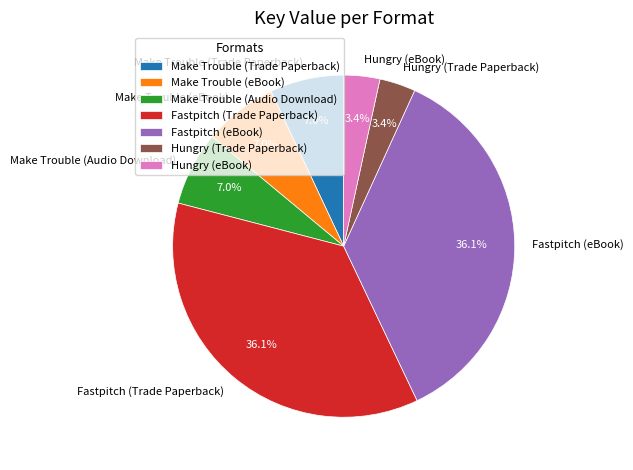

Is there a majority slice in this chart?

No